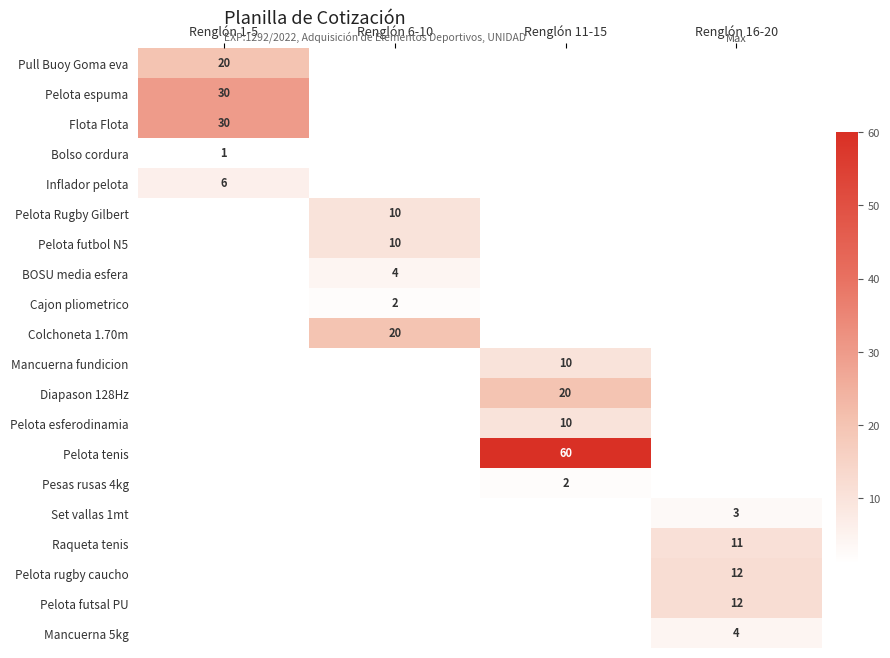

Is it true that Flota Flota equals 30 at Renglón 1-5?

True